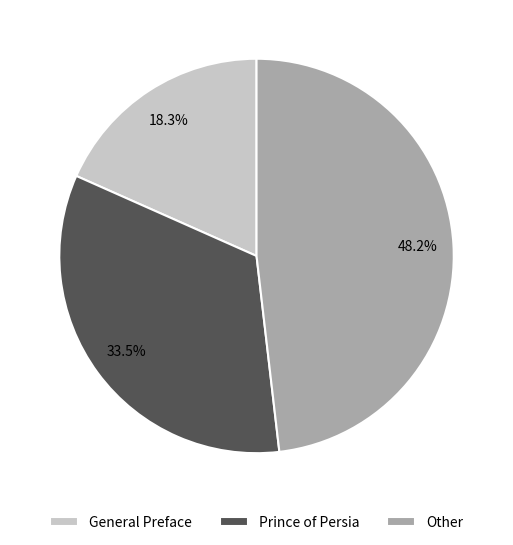

Is General Preface the majority of the pie?

No